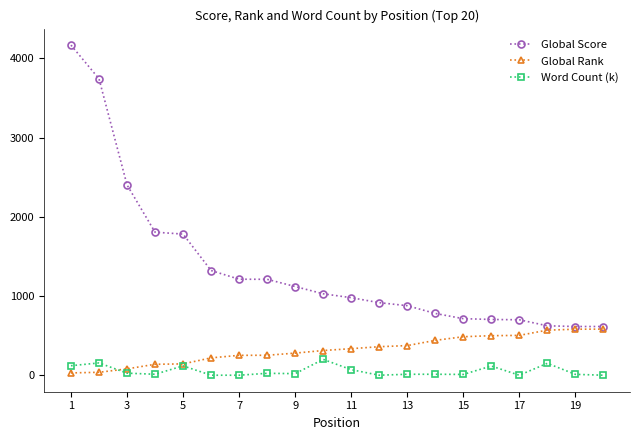

Count the number of categories in the chart.

20